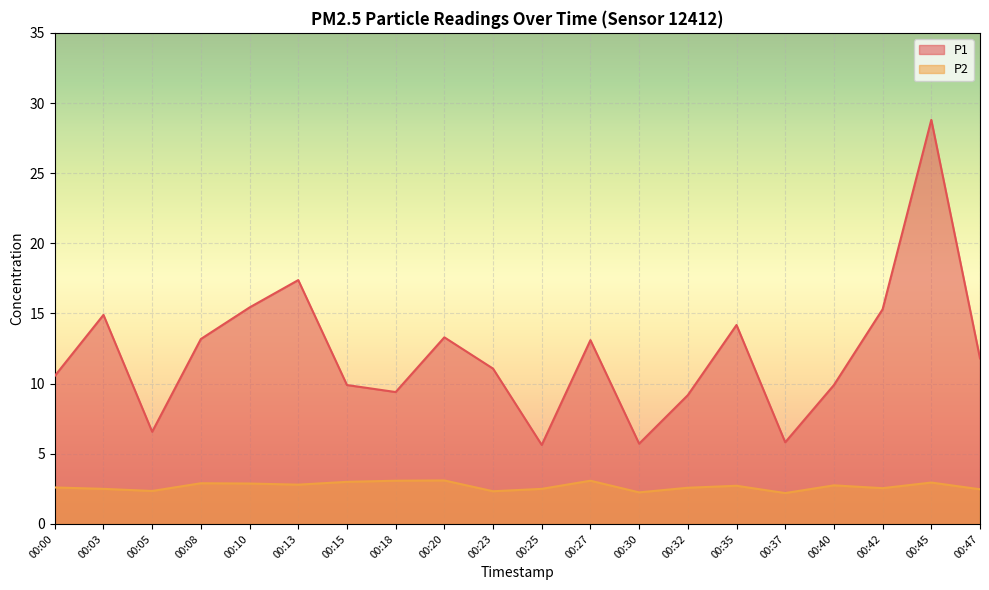

Is it true that P1 equals 15.4 at 00:10?

True